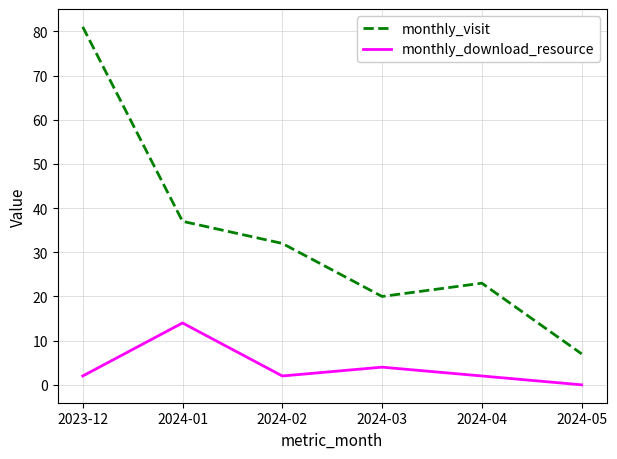

Rank the series by their maximum value, from highest to lowest.

monthly_visit, monthly_download_resource